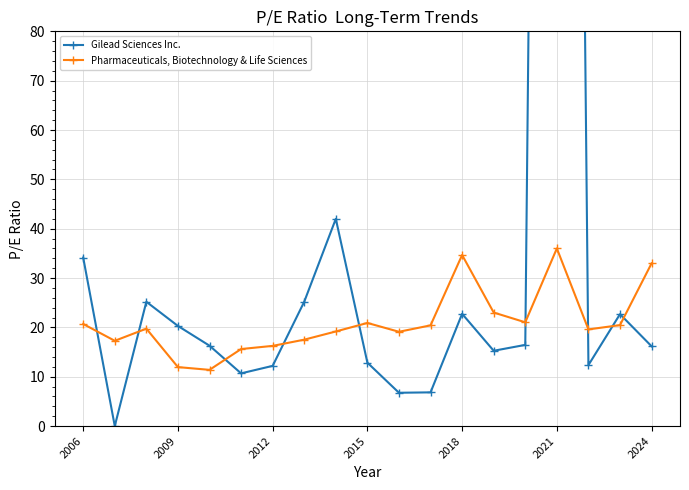

Read the Pharmaceuticals, Biotechnology & Life Sciences value at 14.

21.0